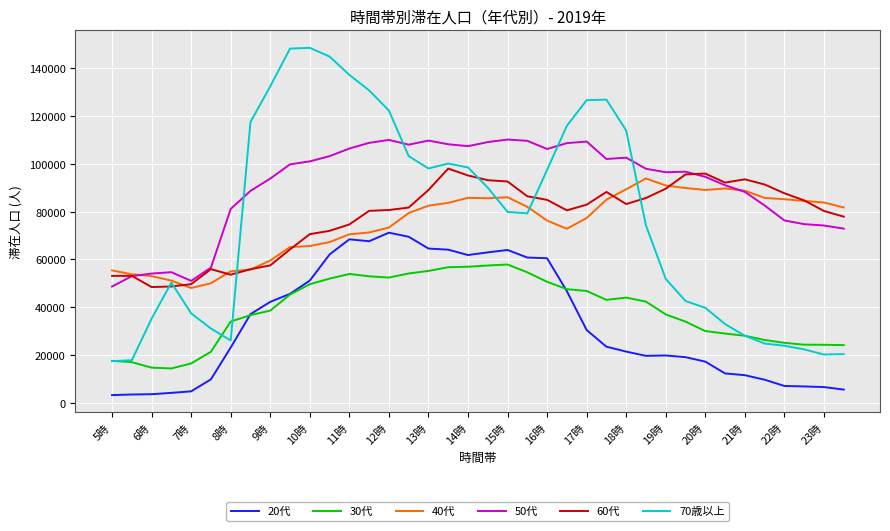

Which series has the widest spread of values?

70歳以上